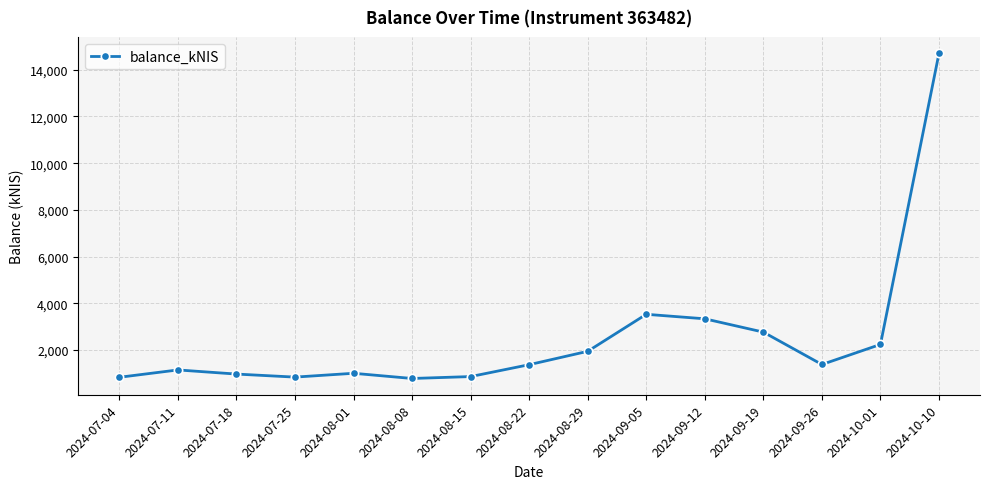

Which label corresponds to the largest value in the chart?

2024-10-10